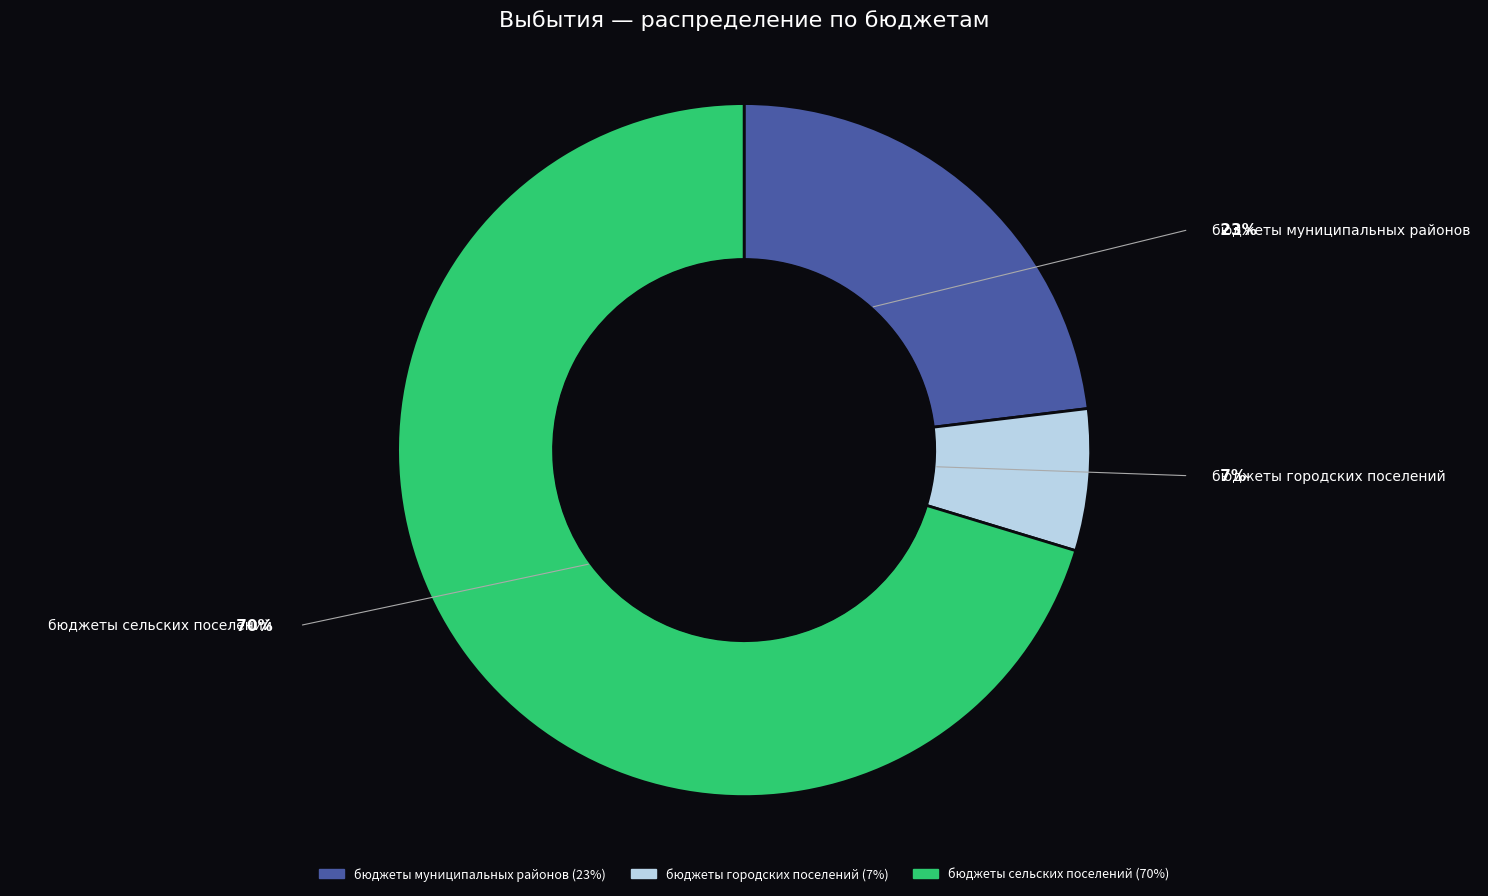

Approximately how many times larger is the value at бюджеты сельских поселений compared to бюджеты муниципальных районов?

3.0